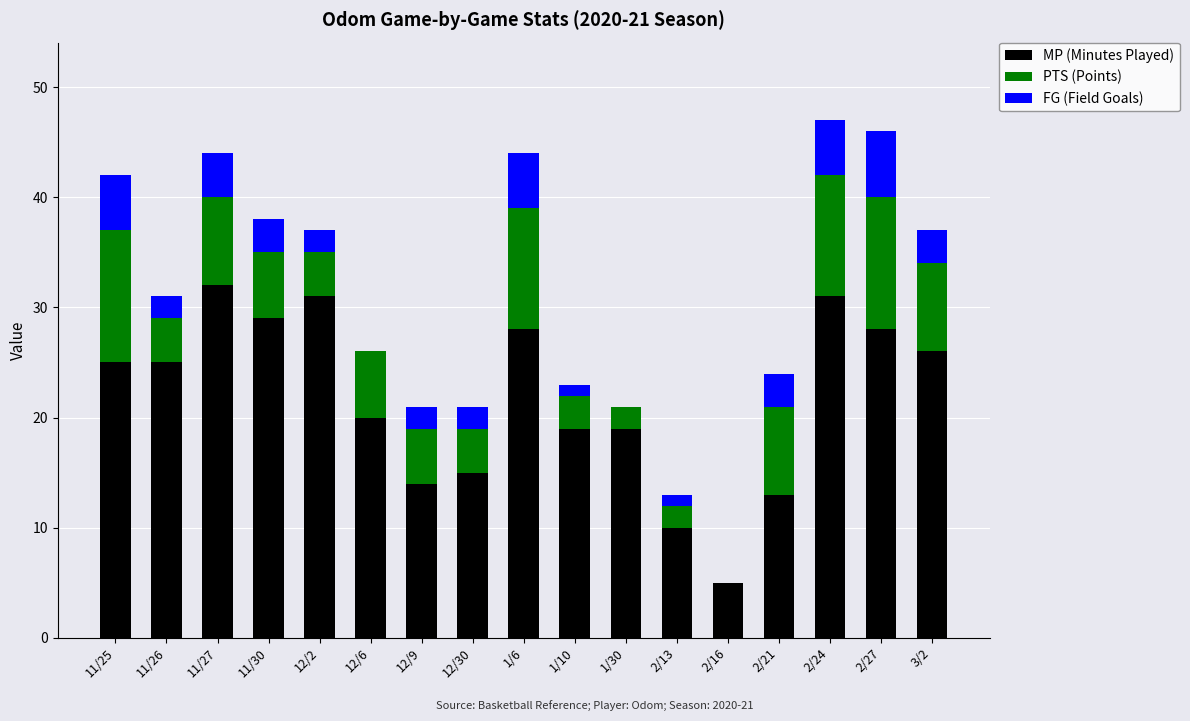

The MP (Minutes Played) series shows 28 at 2/27. True or false?

True